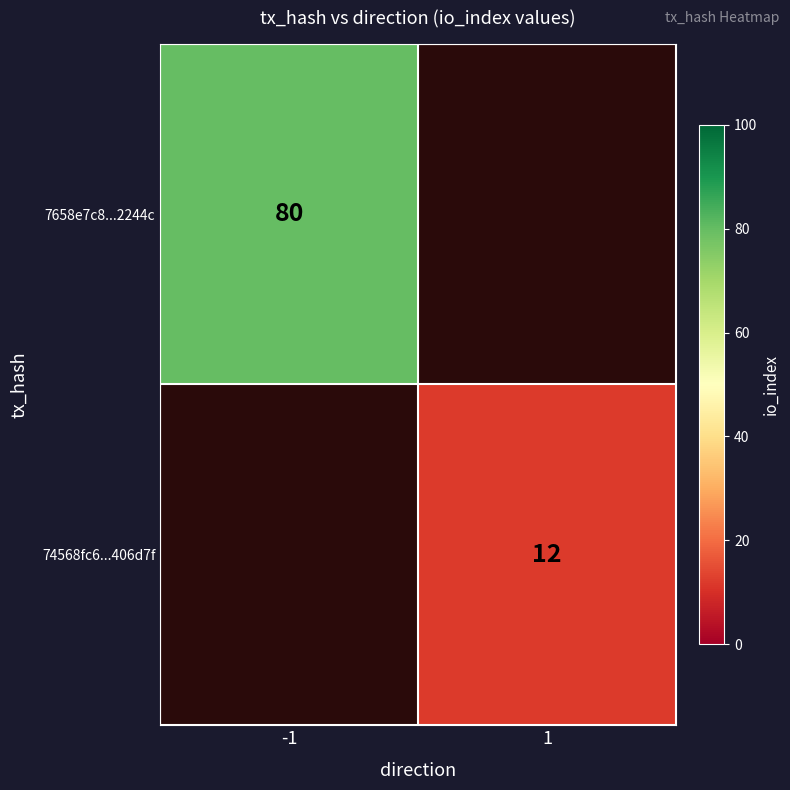

The 7658e7c8...2244c series shows 80 at -1. True or false?

True